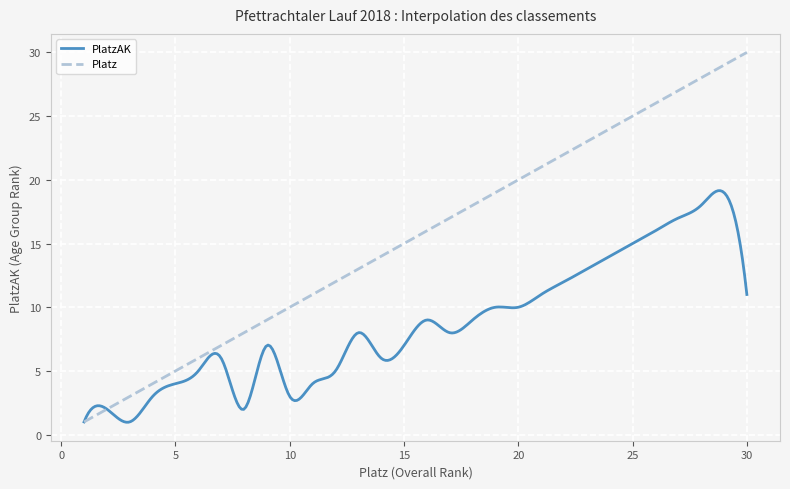

Which series has the largest total across all categories?

Platz